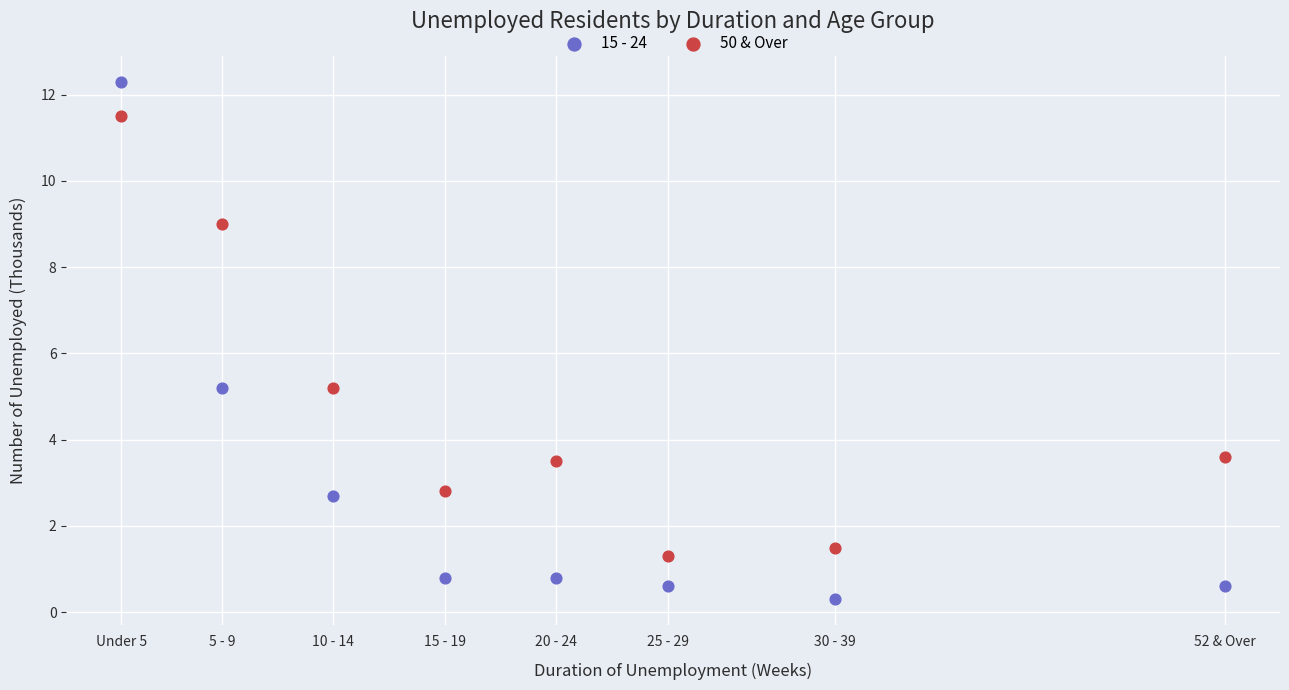

Which series contains the lowest Y value?

15 - 24